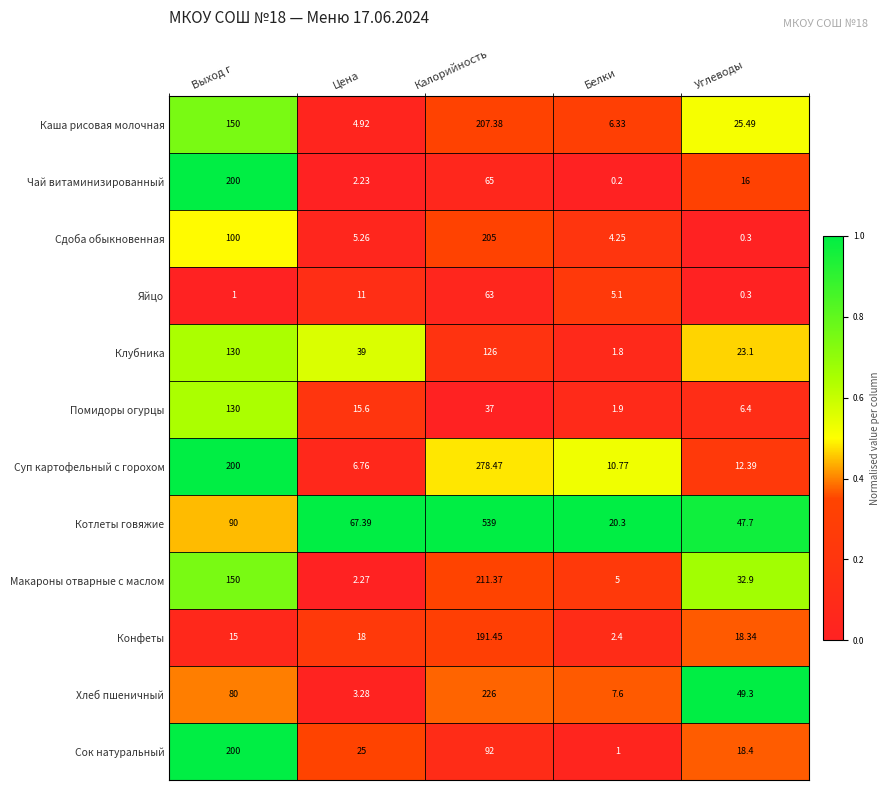

Which series has the largest range (max minus min)?

Котлеты говяжие